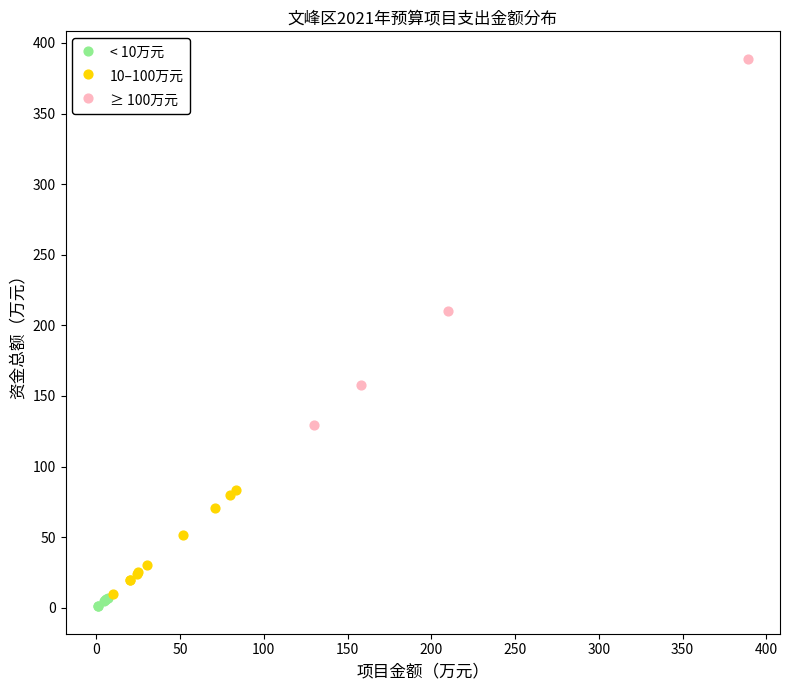

What are all the series names shown in the legend?

< 10万元, 10–100万元, ≥ 100万元